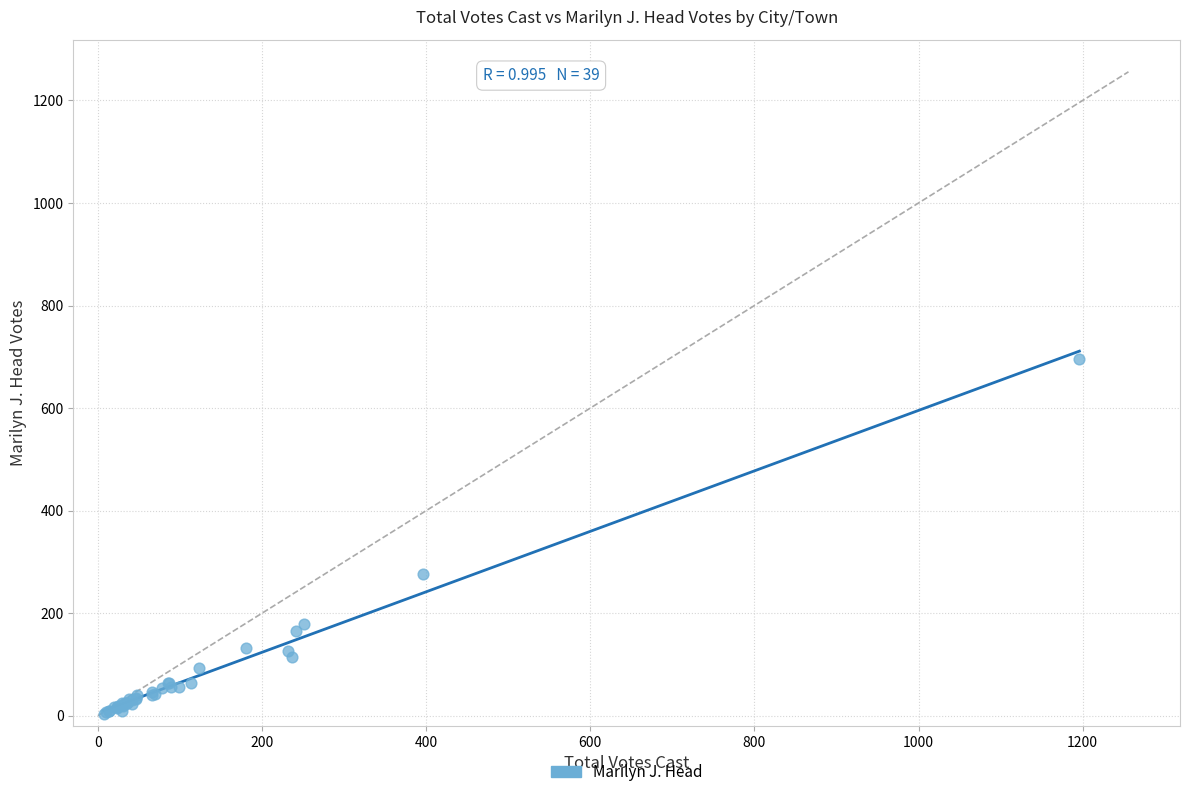

What Y value in the scatter plot is closest to 349?

276